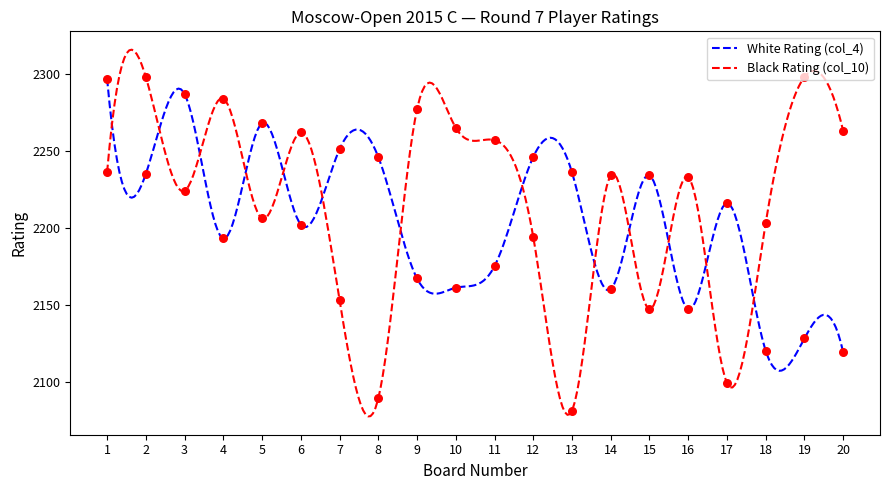

Is the value of White Rating (col_4) at 9 greater than the value of Black Rating (col_10) at 12?

No